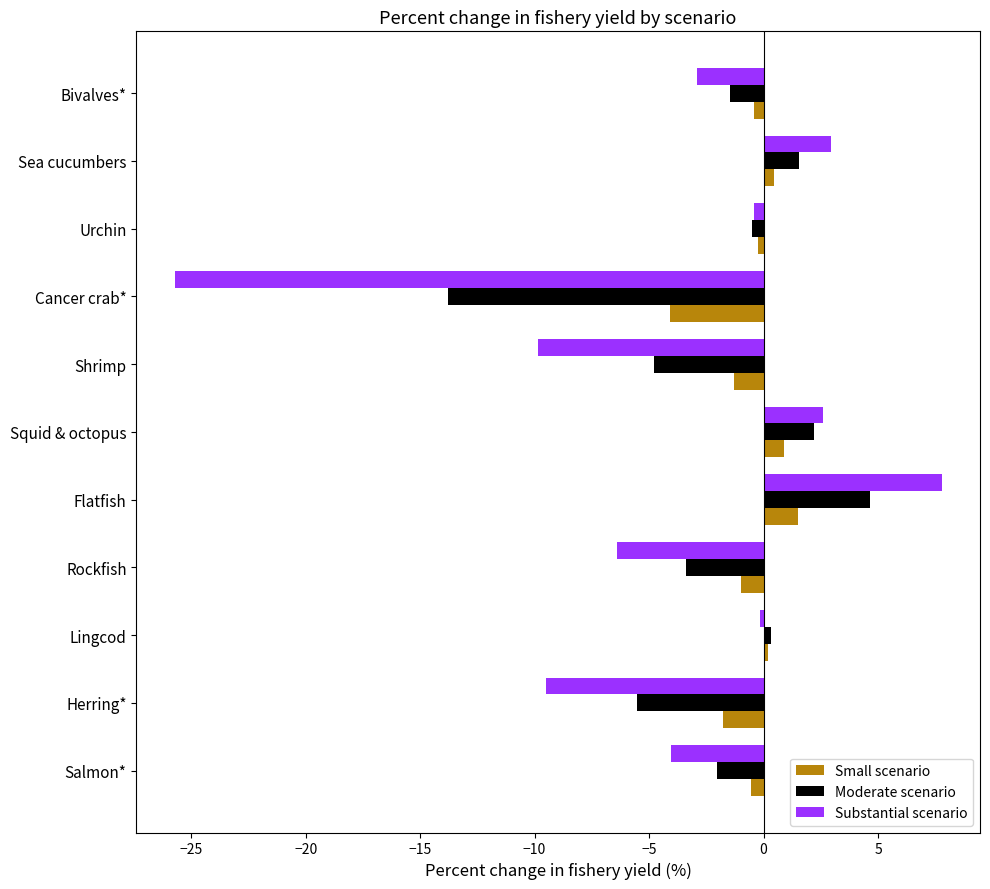

Which series has the largest total across all categories?

Small scenario